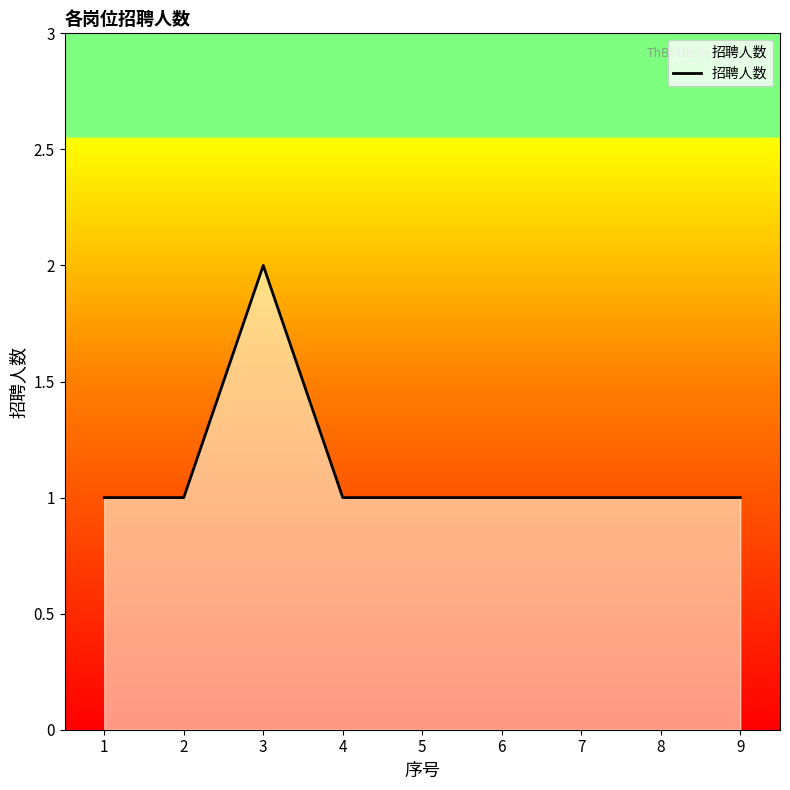

What is the sum of all values?

10